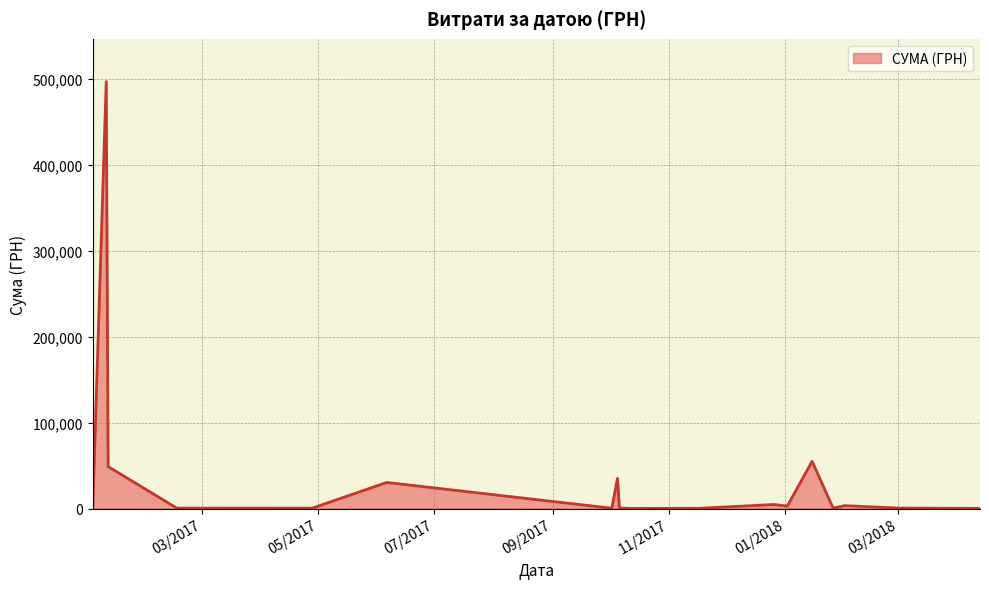

What is the smallest value displayed?

156.8